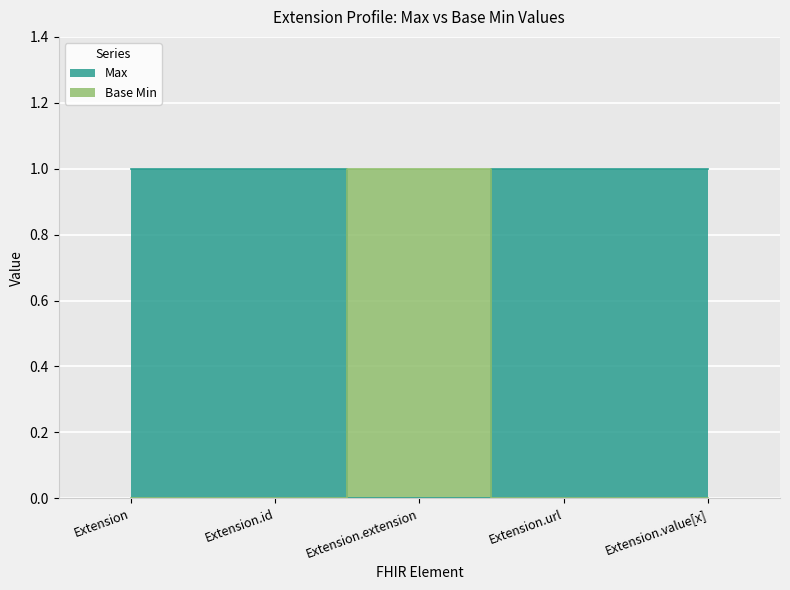

How many distinct data groups are displayed?

2